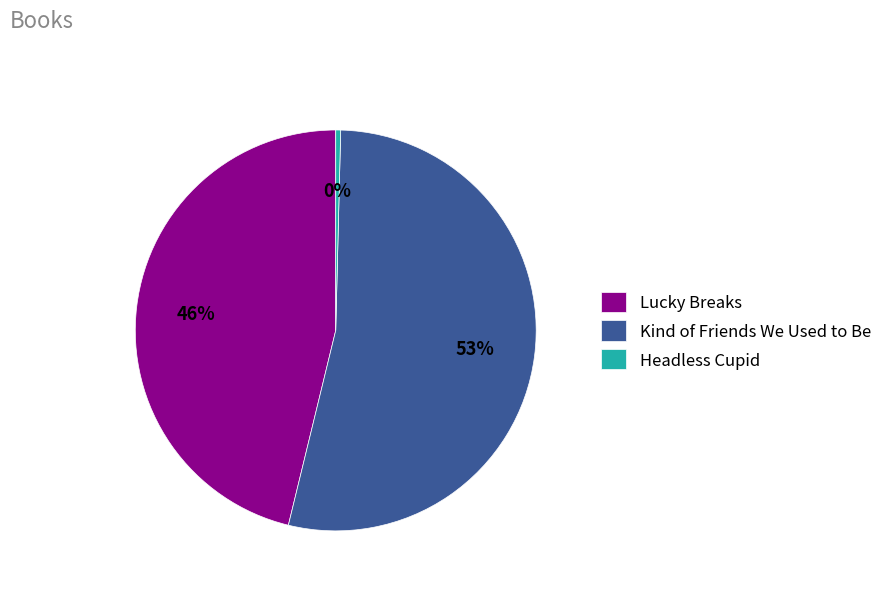

What is the smallest slice in the pie chart?

Headless Cupid